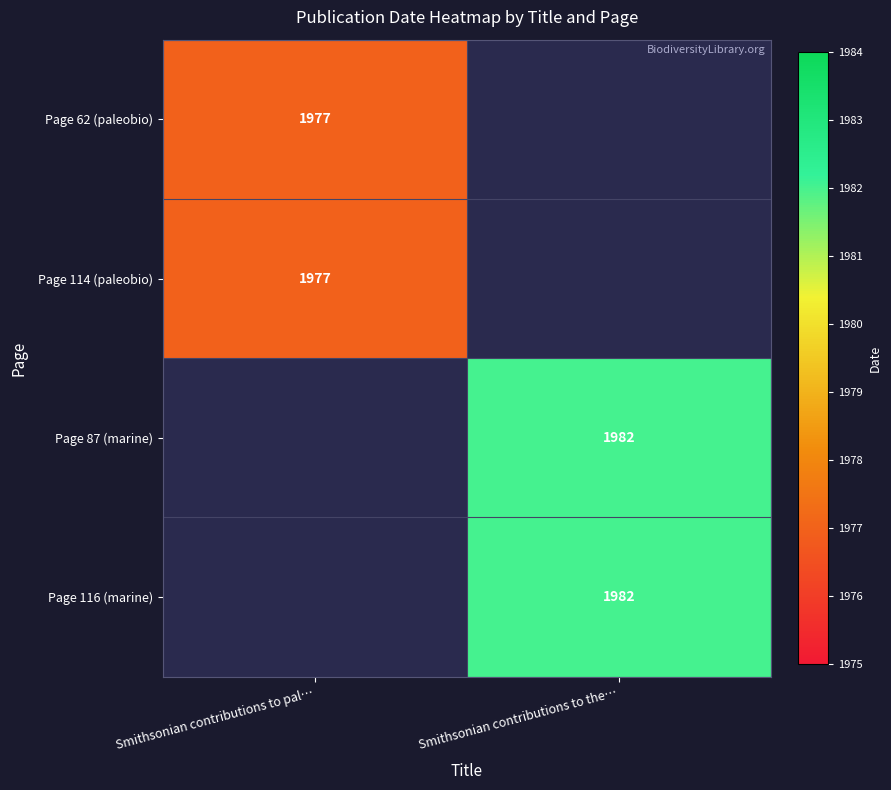

How many data points does each series have?

2